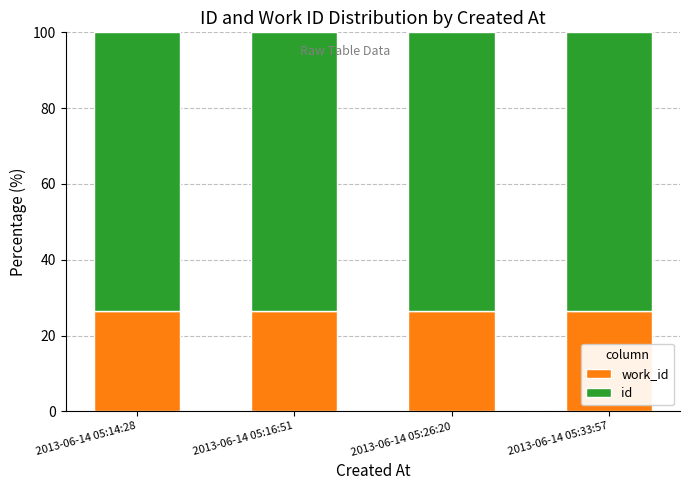

What is the total value across all series at 2013-06-14 05:26:20?

100.0